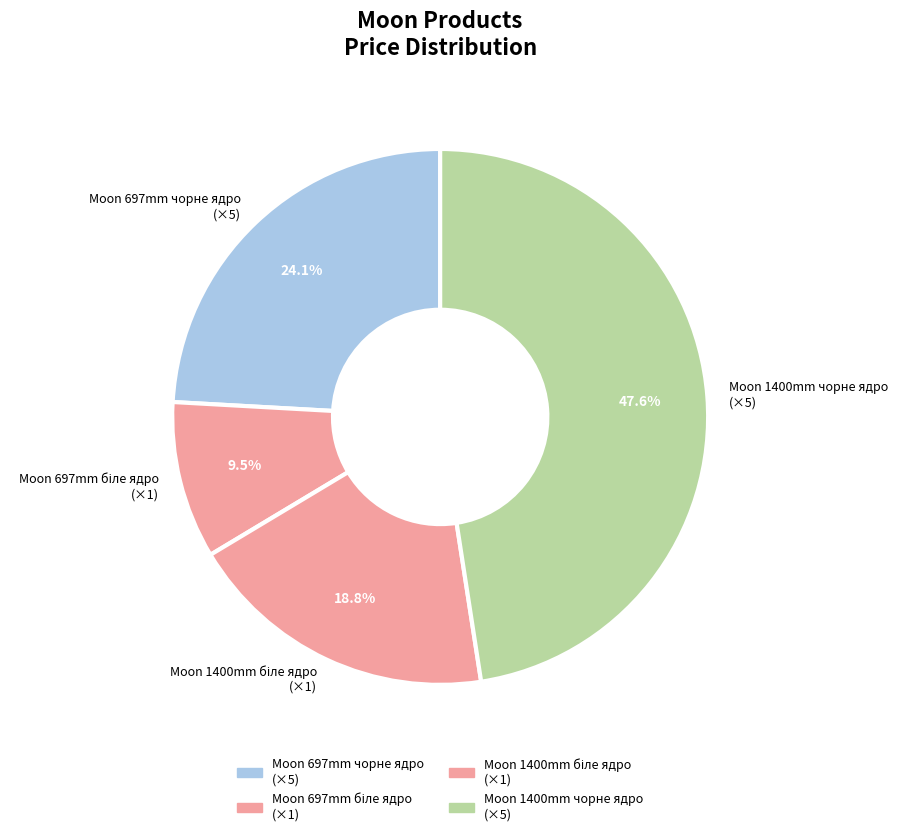

What is the largest slice in the pie chart?

Moon 1400mm чорне ядро (×5)